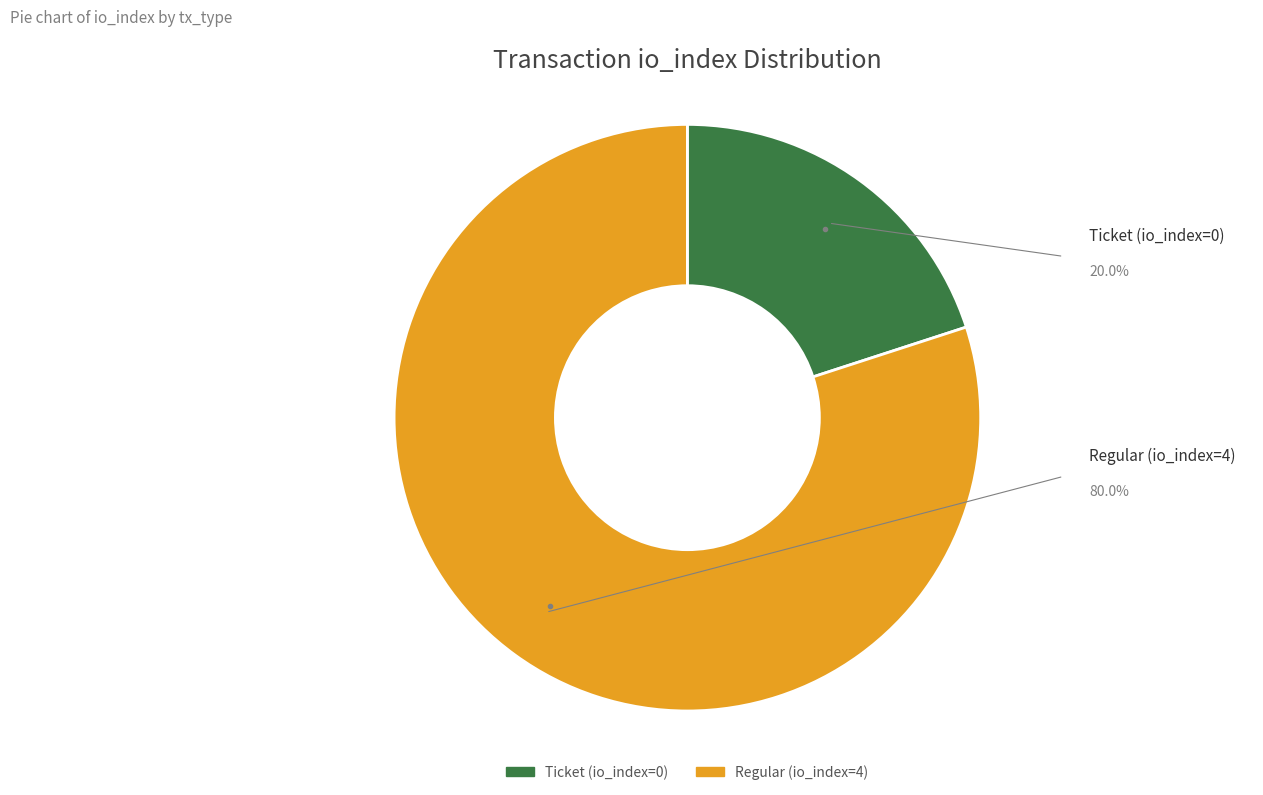

What is the ratio of the value at Ticket (io_index=0) to the value at Regular (io_index=4)?

0.3